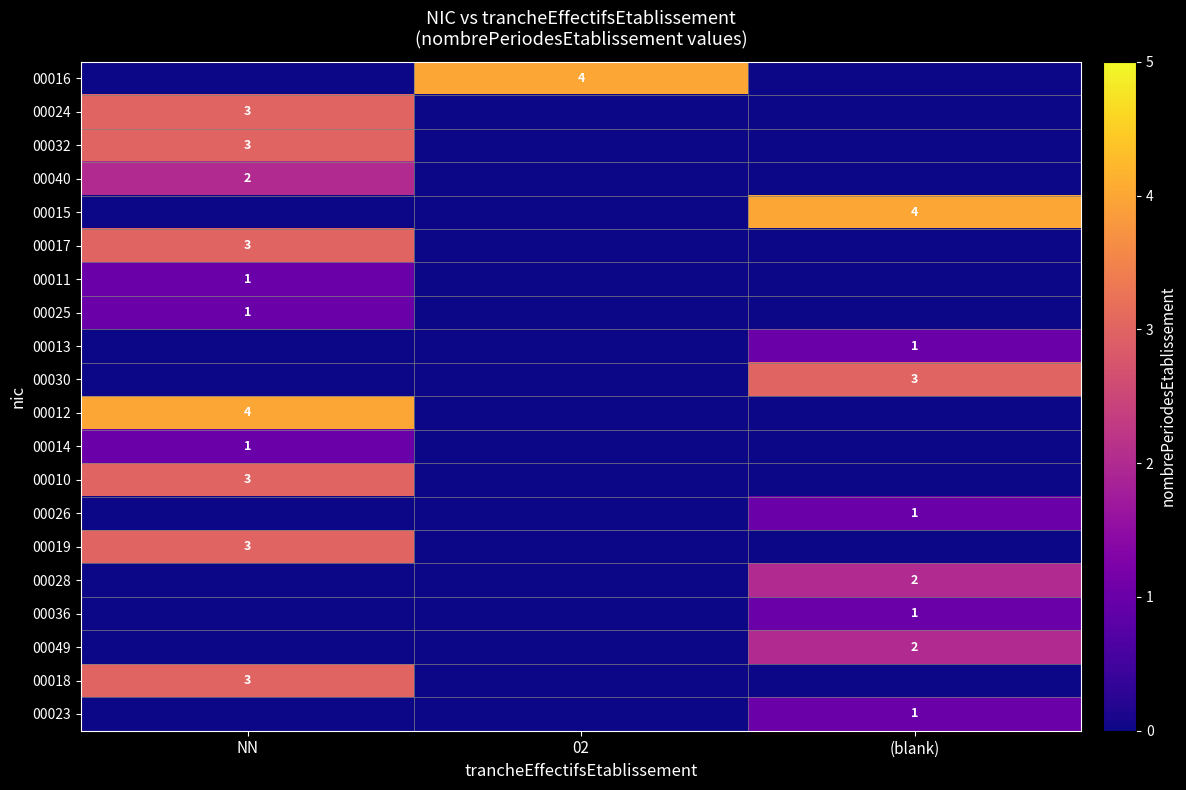

True or false: 00010 has a value of 4 at NN.

False